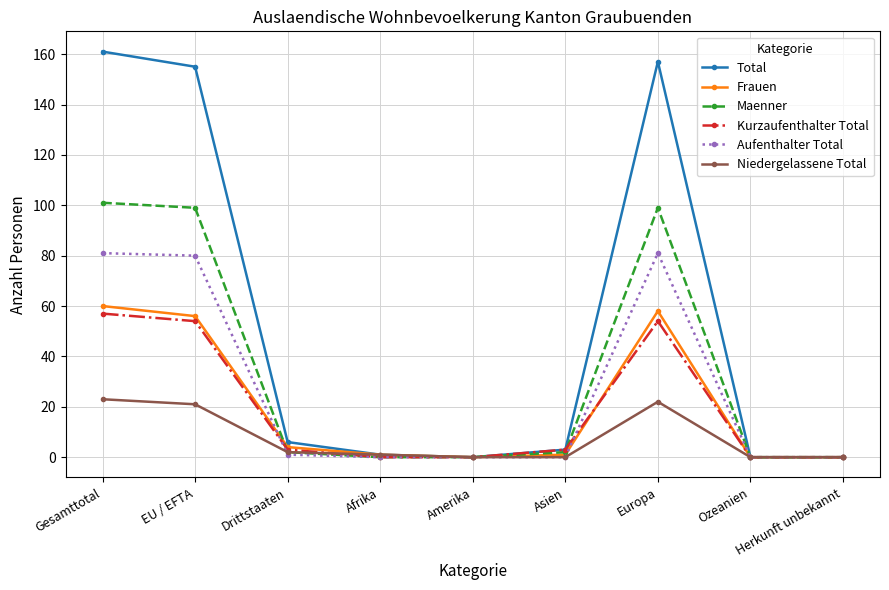

What is the highest value of the Kurzaufenthalter Total series?

57